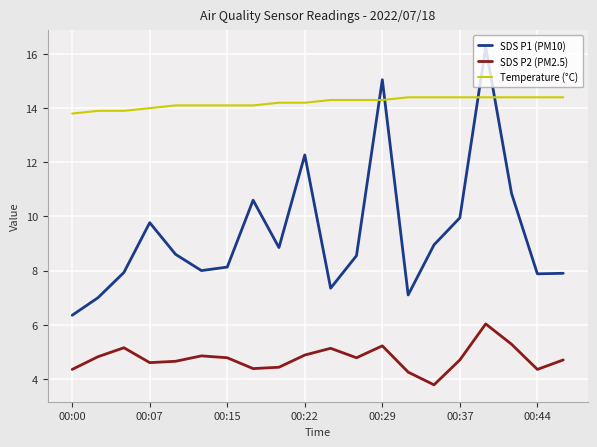

Which series has the largest total across all categories?

Temperature (°C)